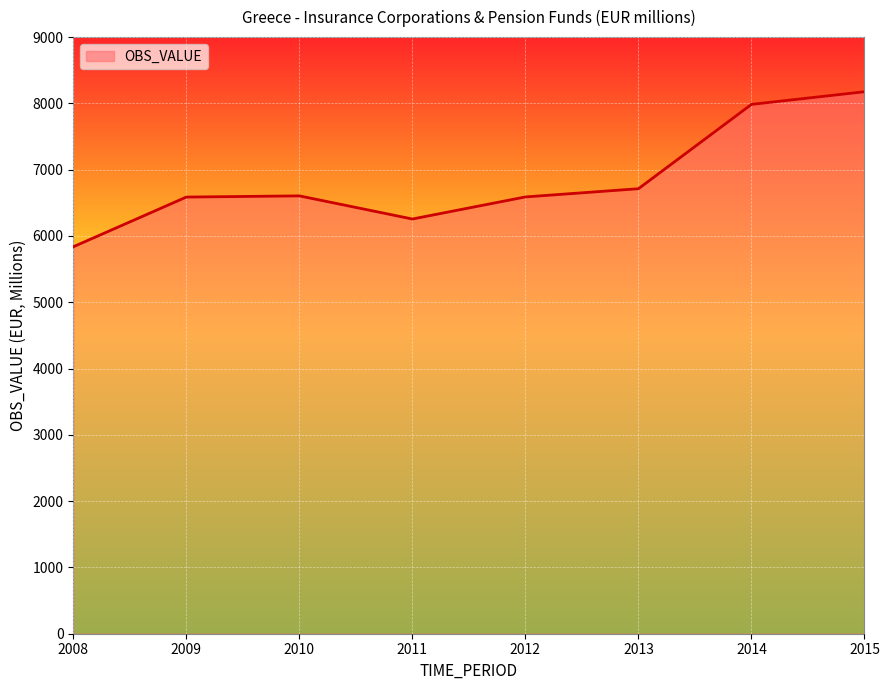

The value at 2009 is 4581. True or false?

False